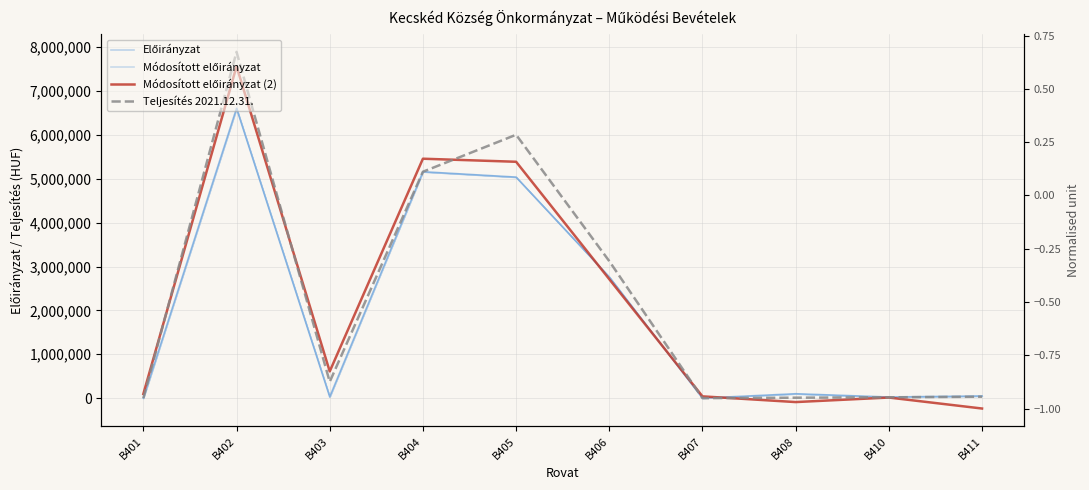

Which has a higher value, B405 or B402?

B402